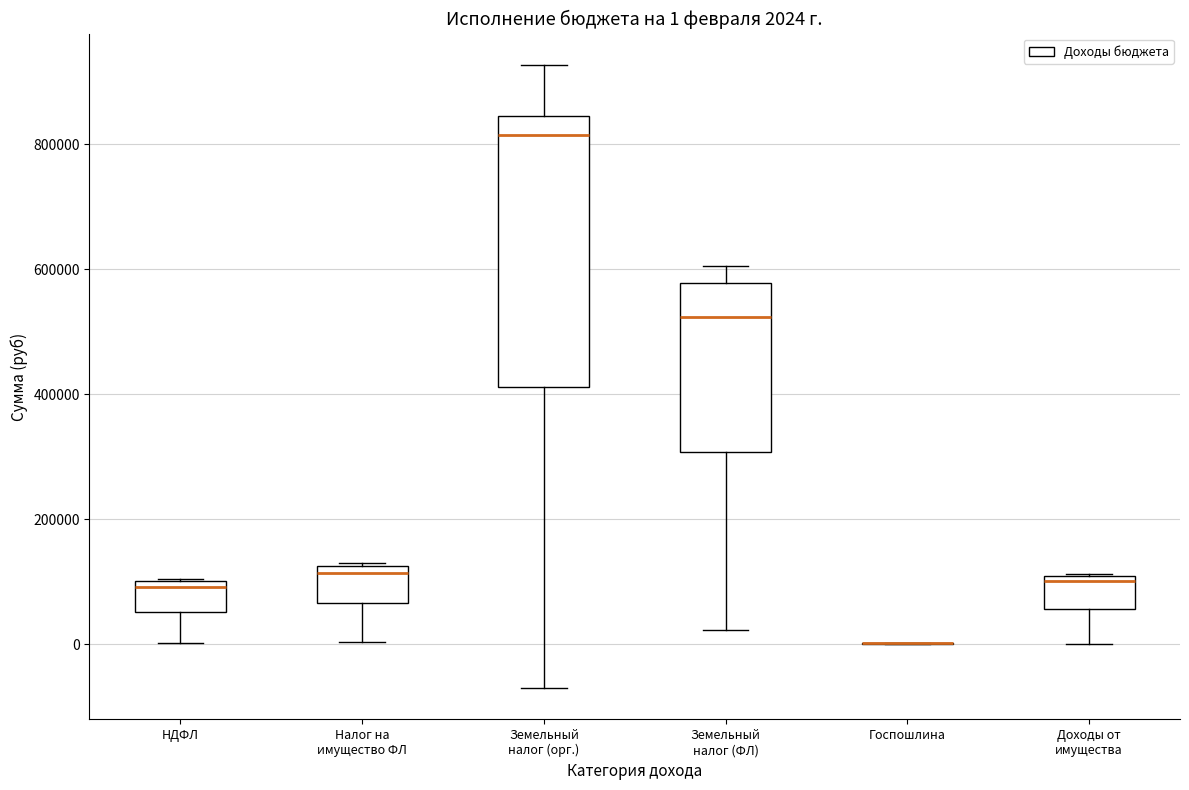

Comparing the boxes themselves (not the whiskers), which one is the tallest?

Земельный налог (орг.)